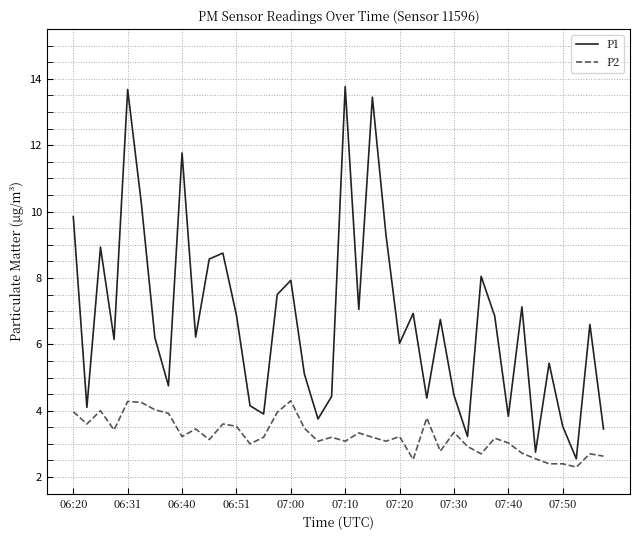

What is the maximum value for P2?

4.3